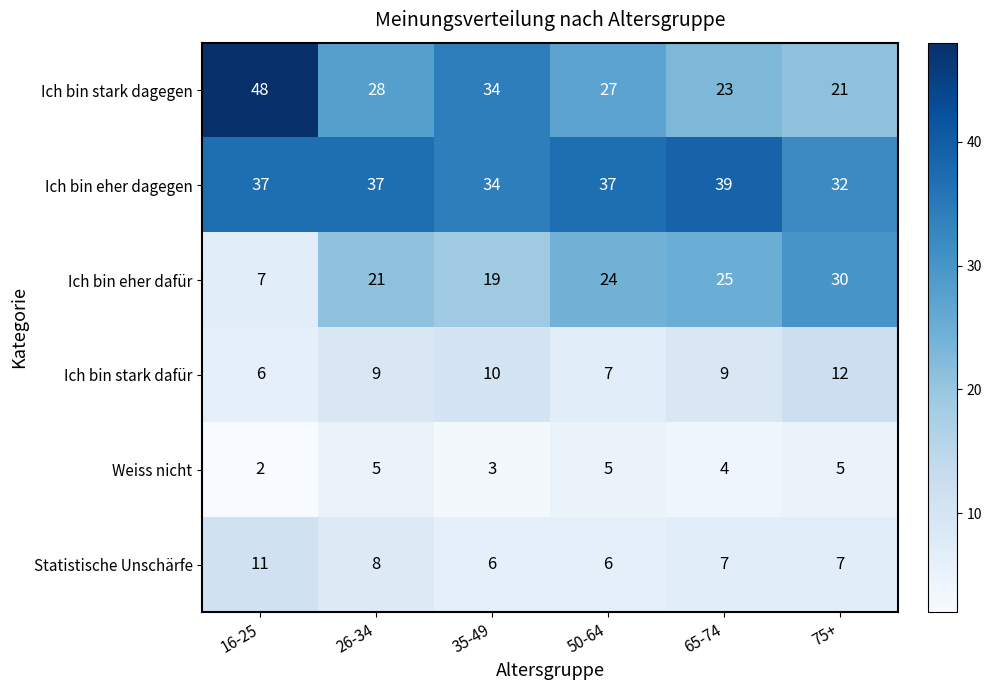

Which series has the largest total across all categories?

Ich bin eher dagegen